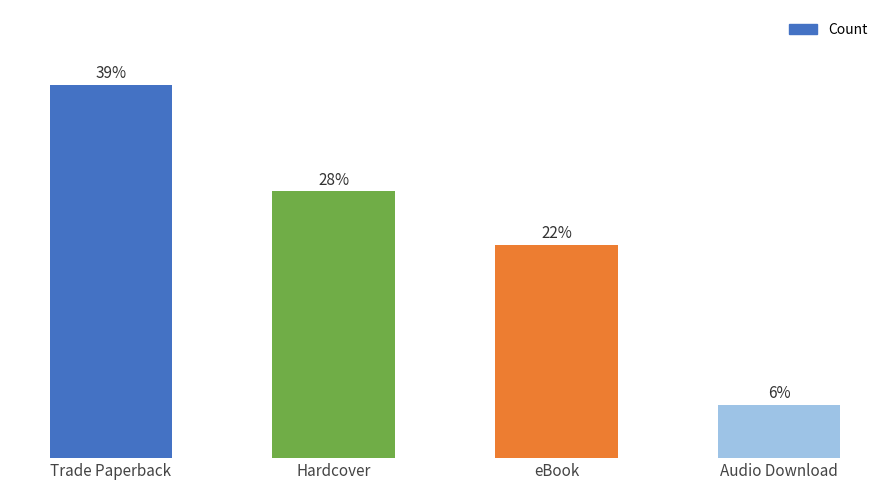

Are the bars horizontal?

No